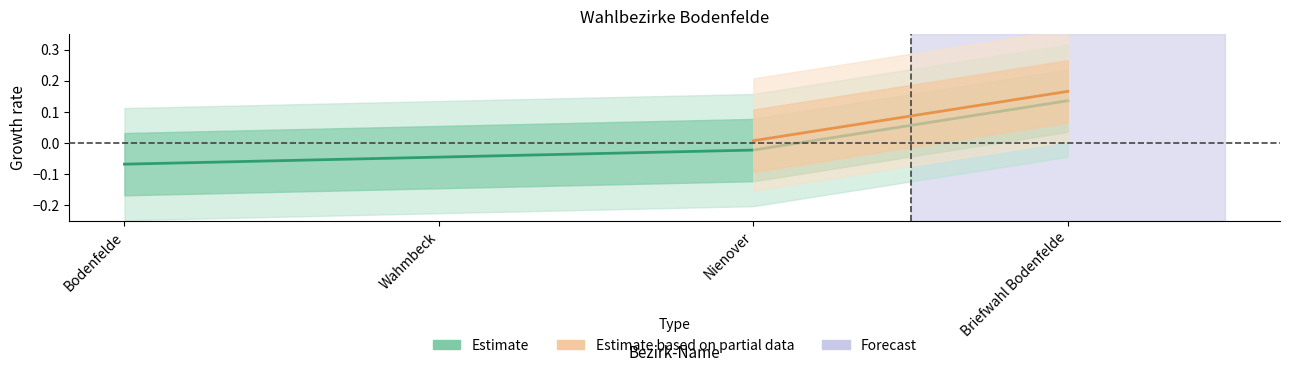

The chart shows a value of -0.0 at Wahmbeck. True or false?

True